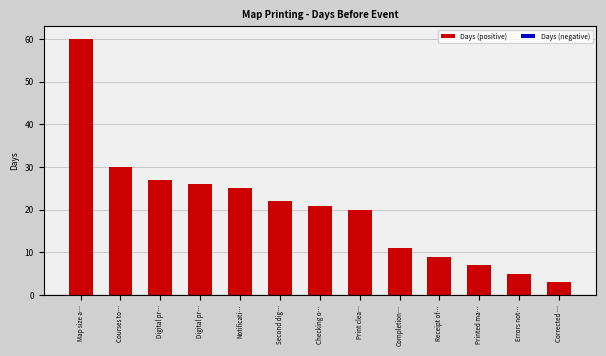

What is the value of the 8th bar from the left?

20